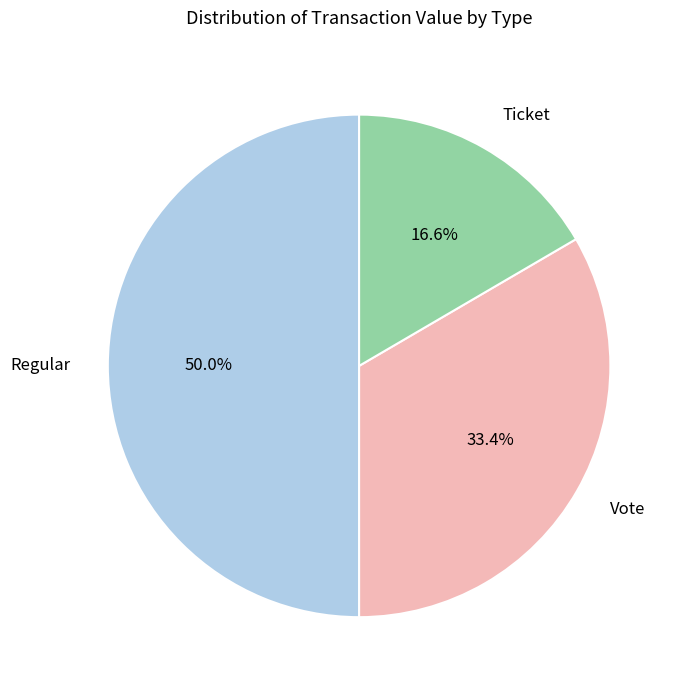

How many segments does this pie chart have?

3